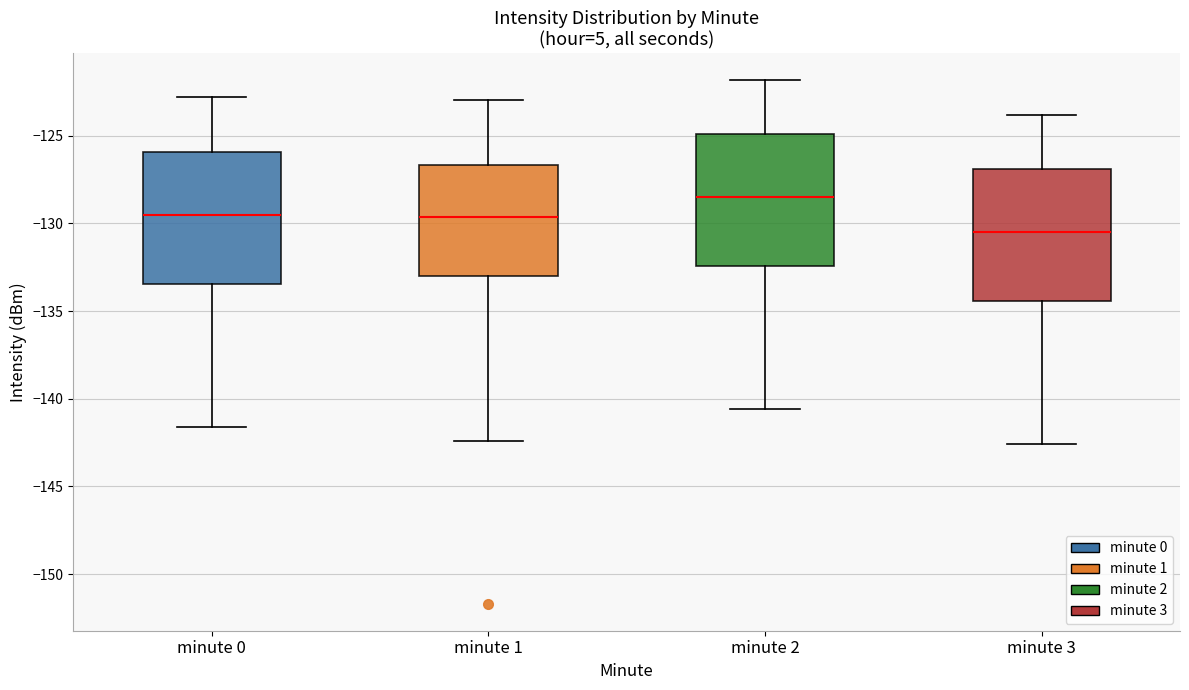

Which box has the lowest median line?

minute 3